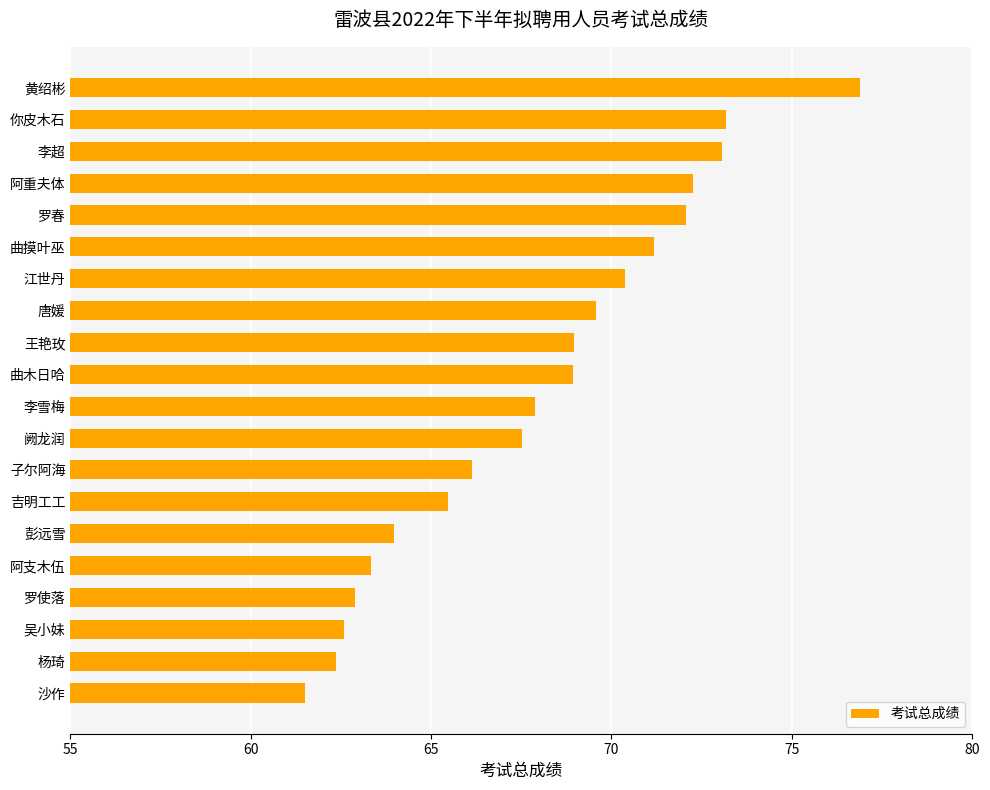

What is the change in value from 唐媛 to 江世丹?

+0.8